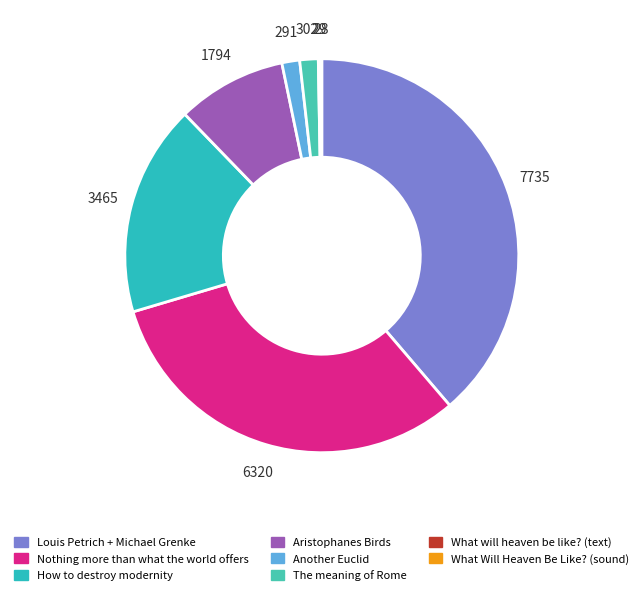

Is there any slice that represents more than half of the pie?

No